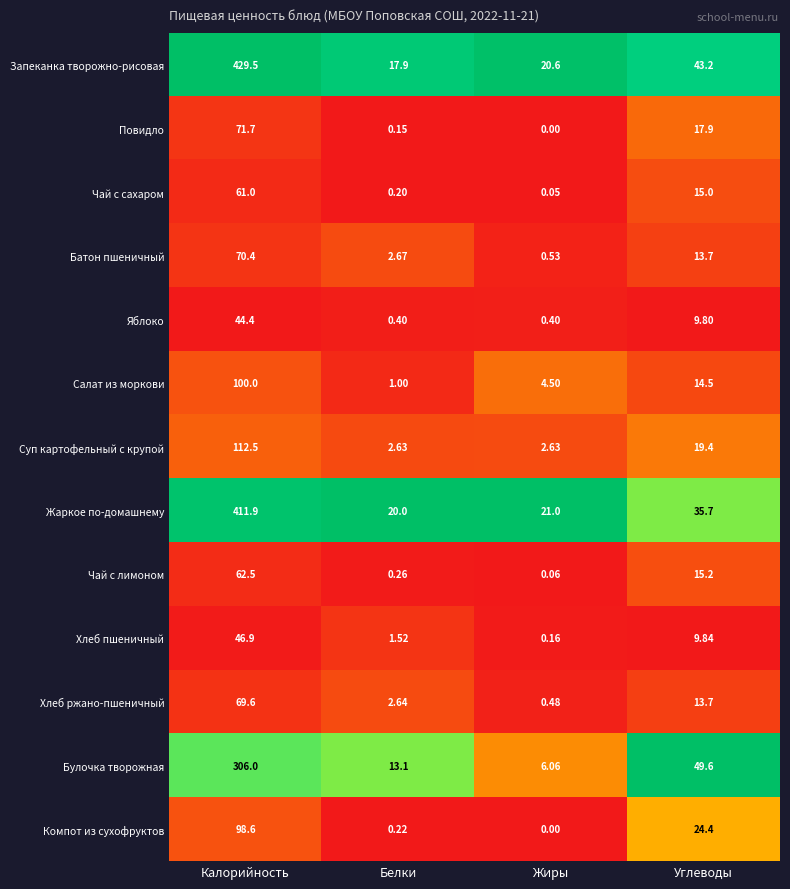

Where does the Чай с сахаром series first go above 15?

Калорийность